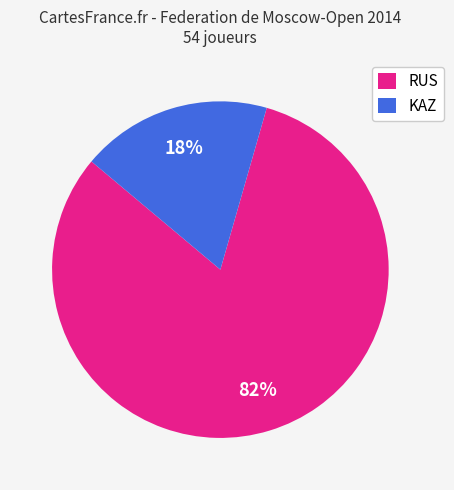

What is the majority slice?

RUS